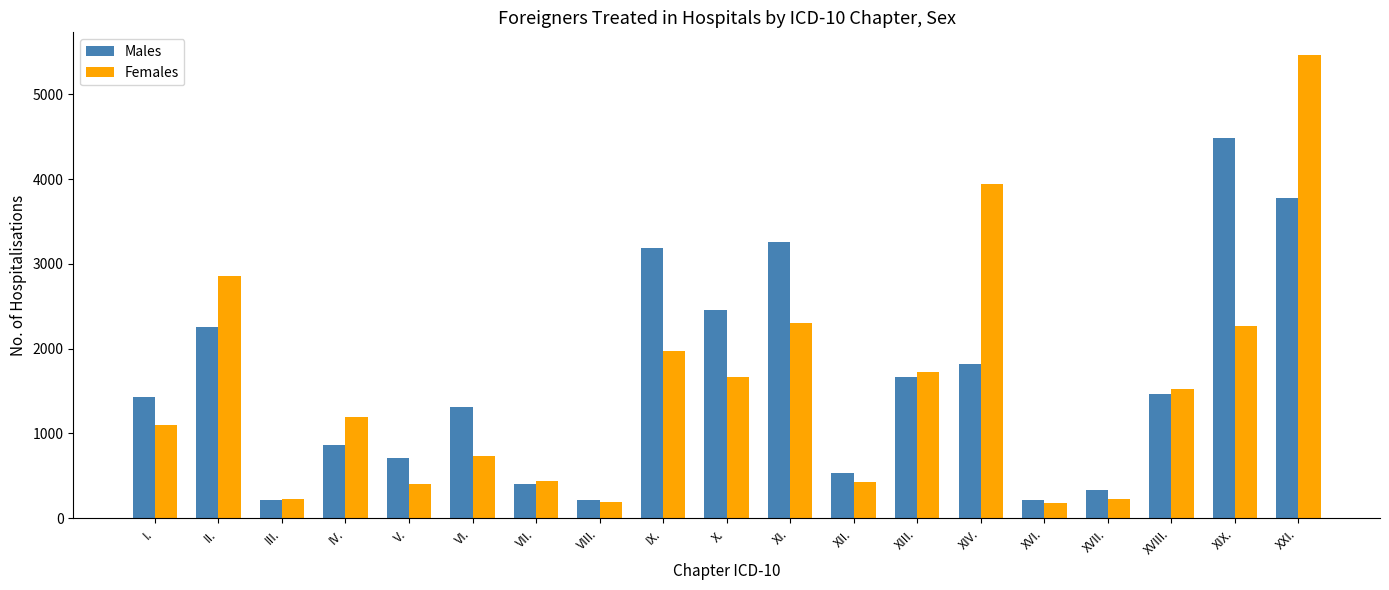

At how many categories does at least one series exceed 1494?

9